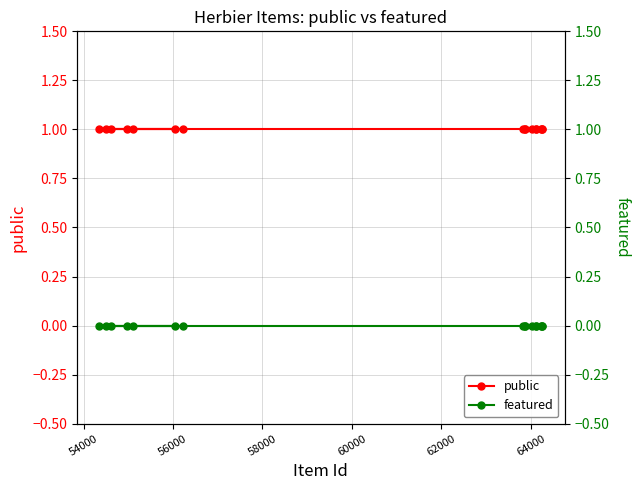

At 60000, list the series in order from largest to smallest.

public, featured